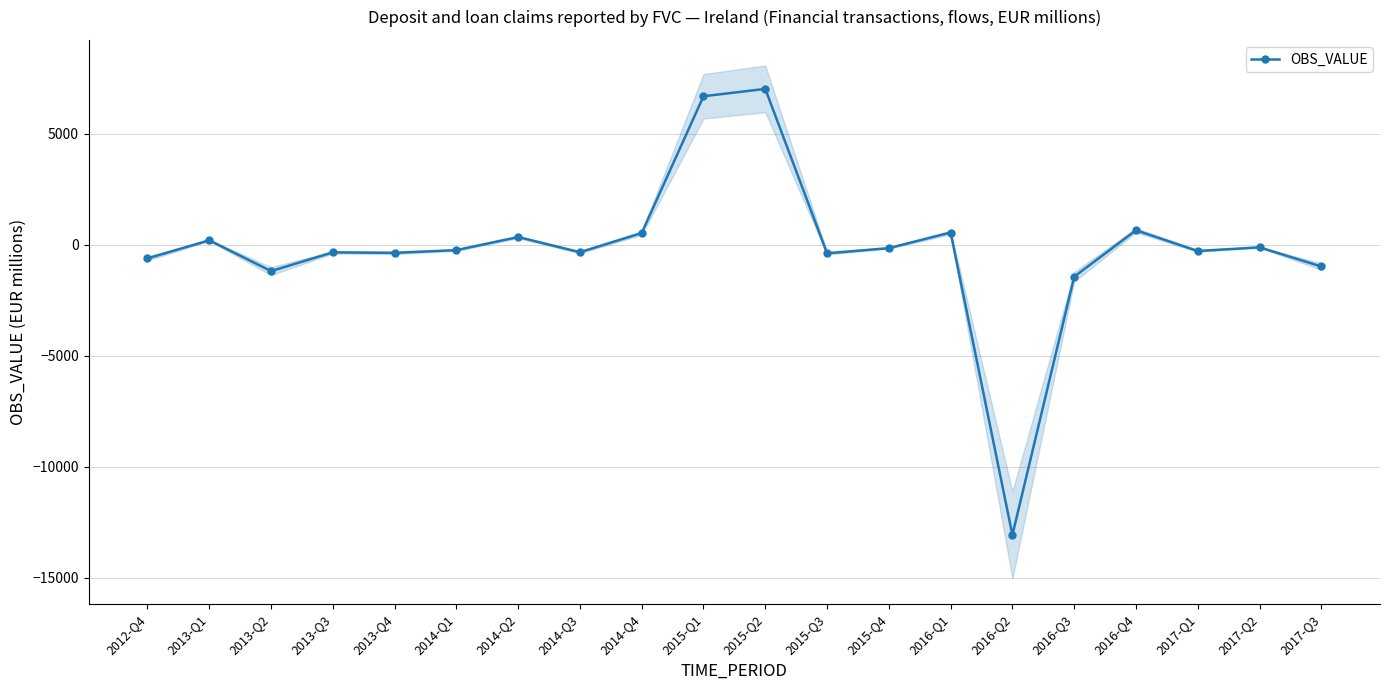

The chart shows a value of -121 at 2017-Q2. True or false?

True